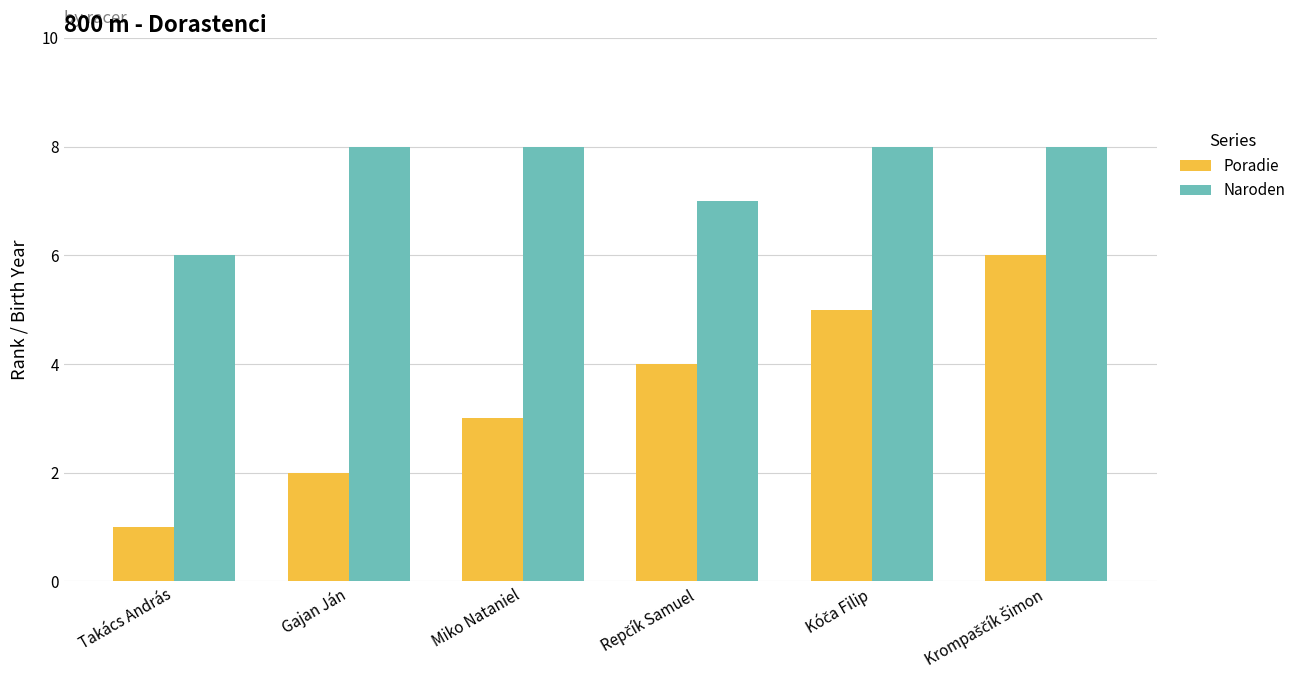

True or false: Poradie has a value of 1 at Takács András.

True